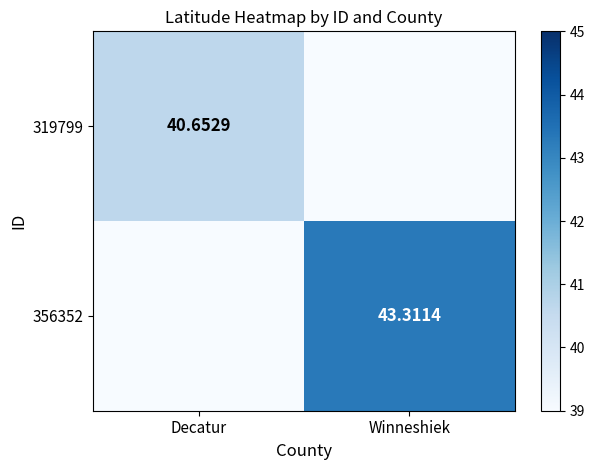

Rank the series by their maximum value, from highest to lowest.

356352, 319799